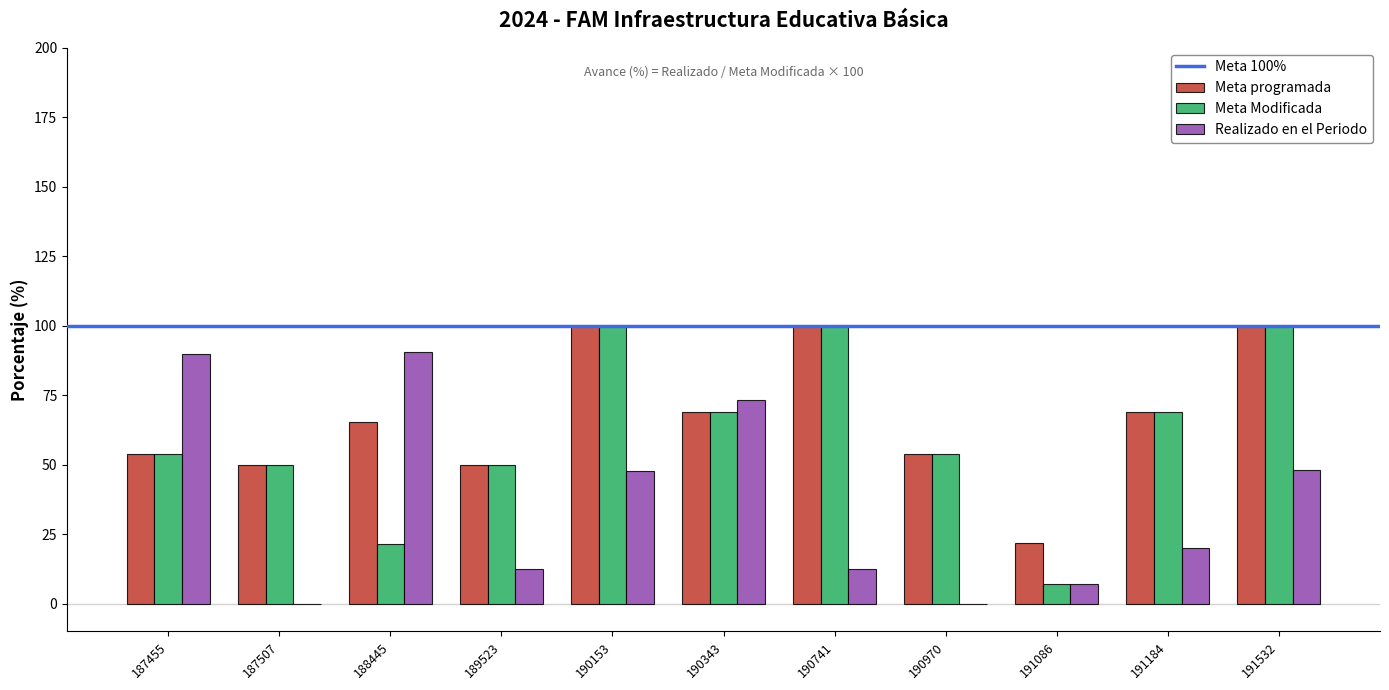

What is the sum of all Realizado en el Periodo values?

401.3